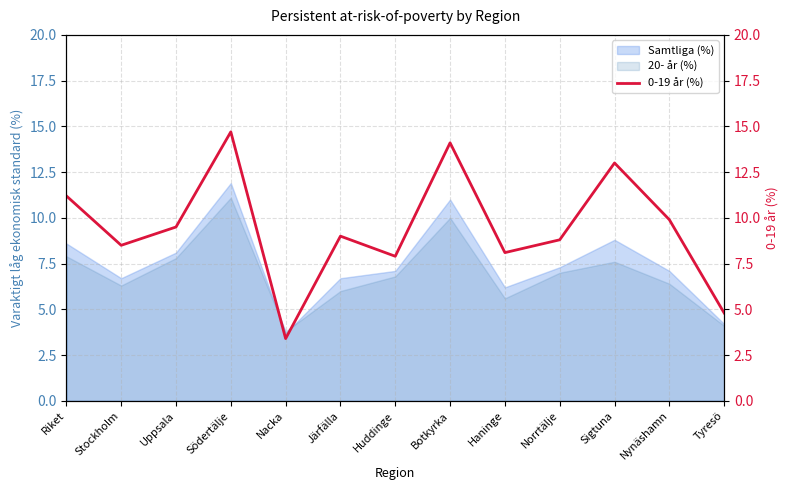

Is it true that 20- år (%) equals 6.8 at Huddinge?

True